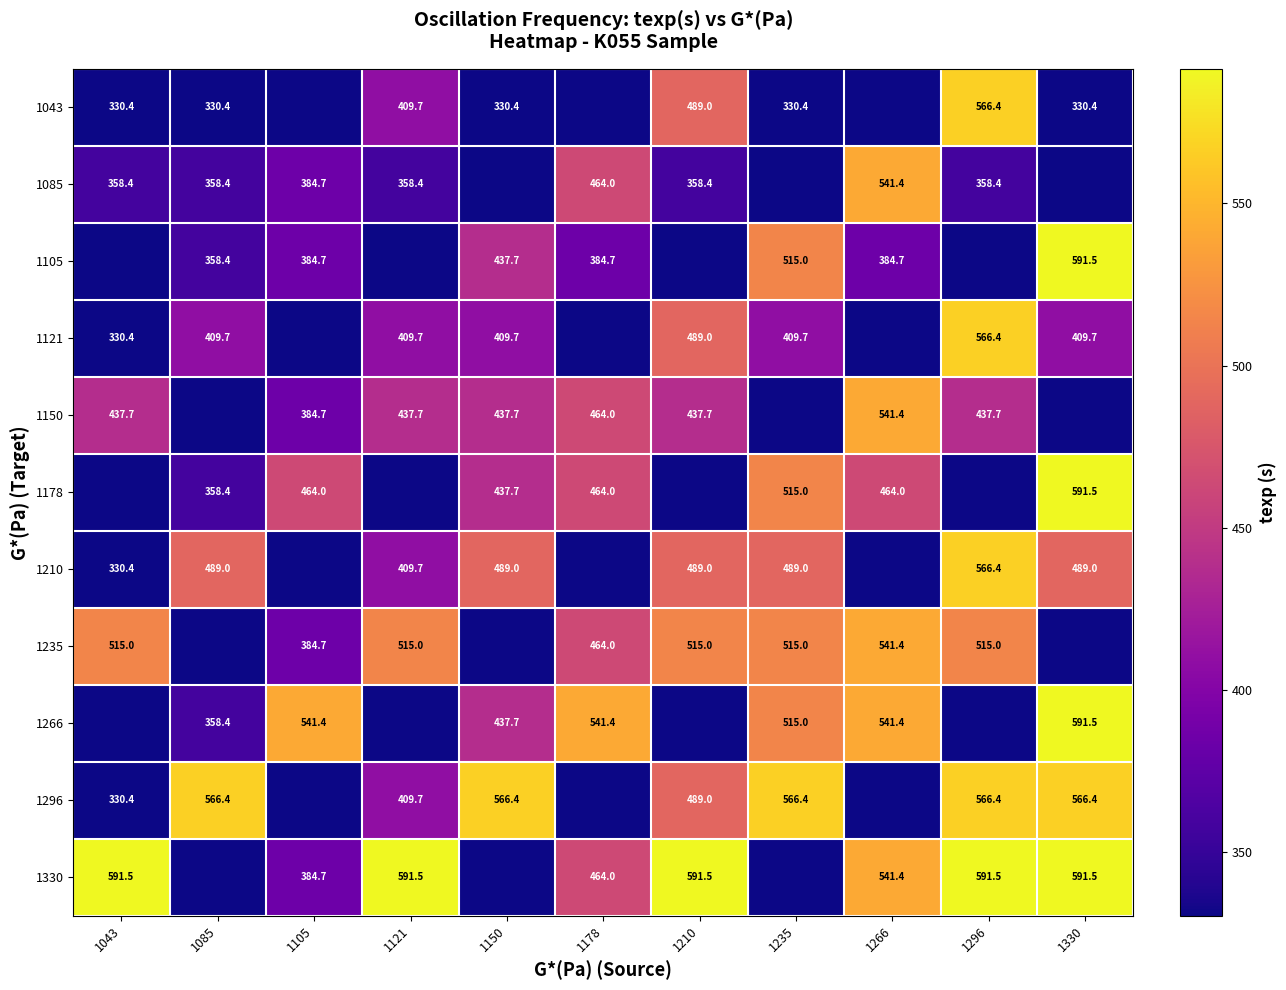

What is the sum of the 1121 values at 1235 and 1121?

819.4